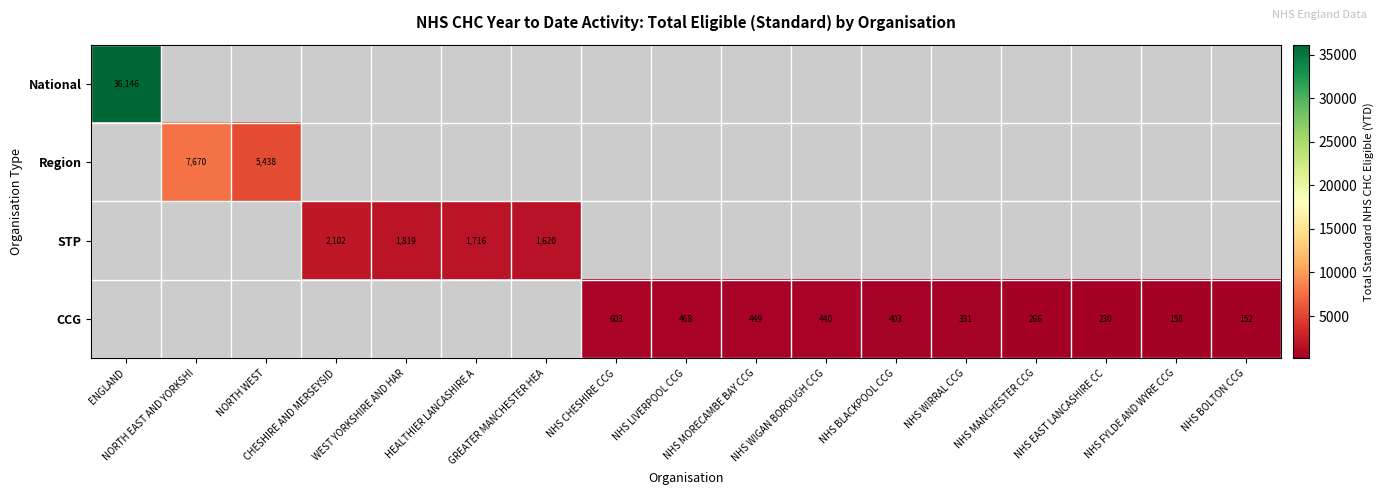

Rank the series at GREATER MANCHESTER HEA from highest to lowest value.

National, Region, STP, CCG